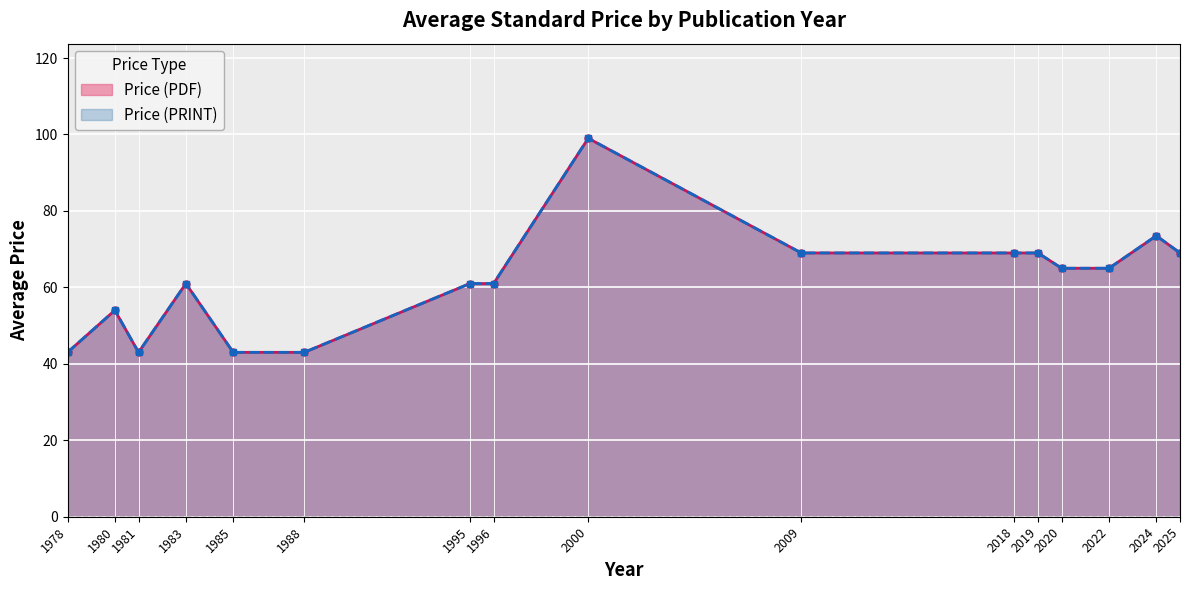

True or false: Price (PDF) and Price (PRINT) cross at least once.

False